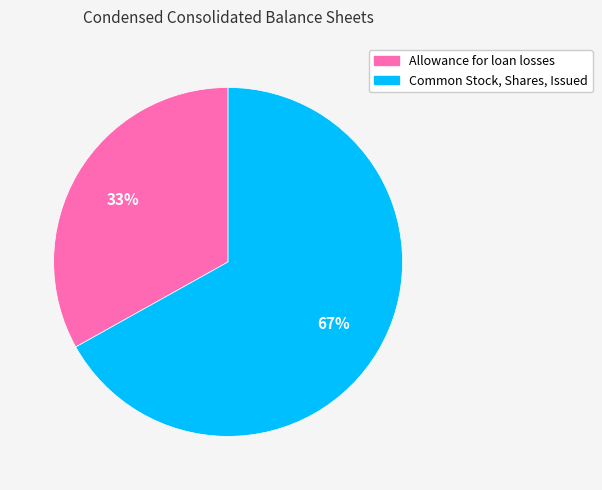

Which category accounts for the majority?

Common Stock, Shares, Issued